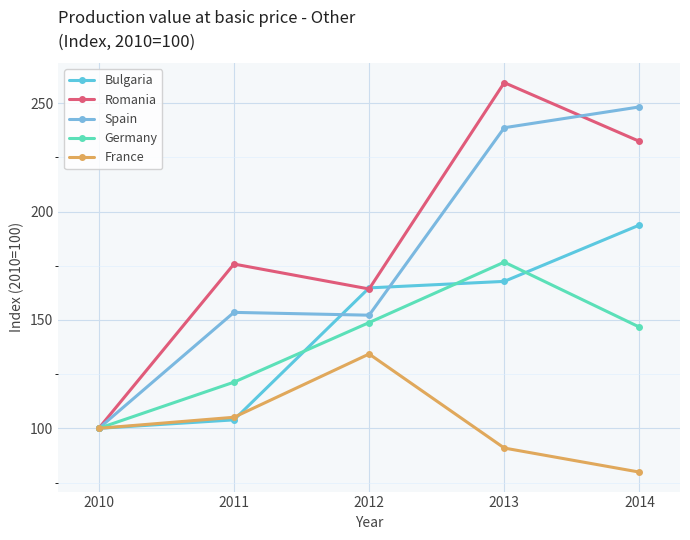

At which label is France closest to 107?

2011